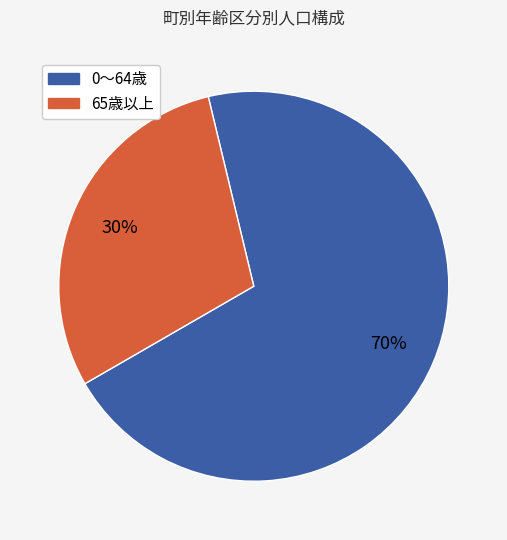

Does any single category account for the majority?

Yes